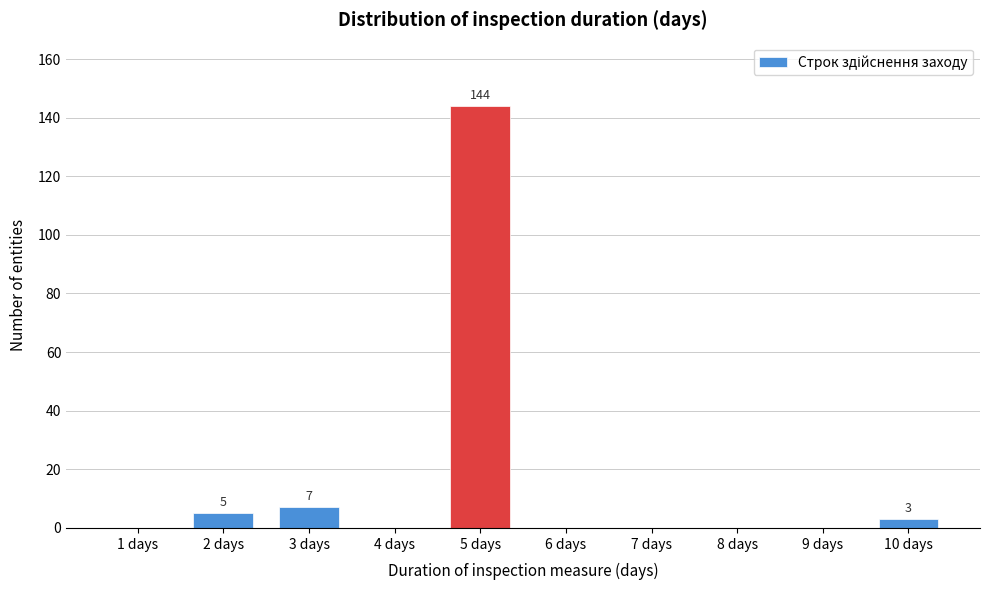

Reading left to right, list all the values displayed in this chart.

1 days=0	2 days=5	3 days=7	4 days=0	5 days=144	6 days=0	7 days=0	8 days=0	9 days=0	10 days=3